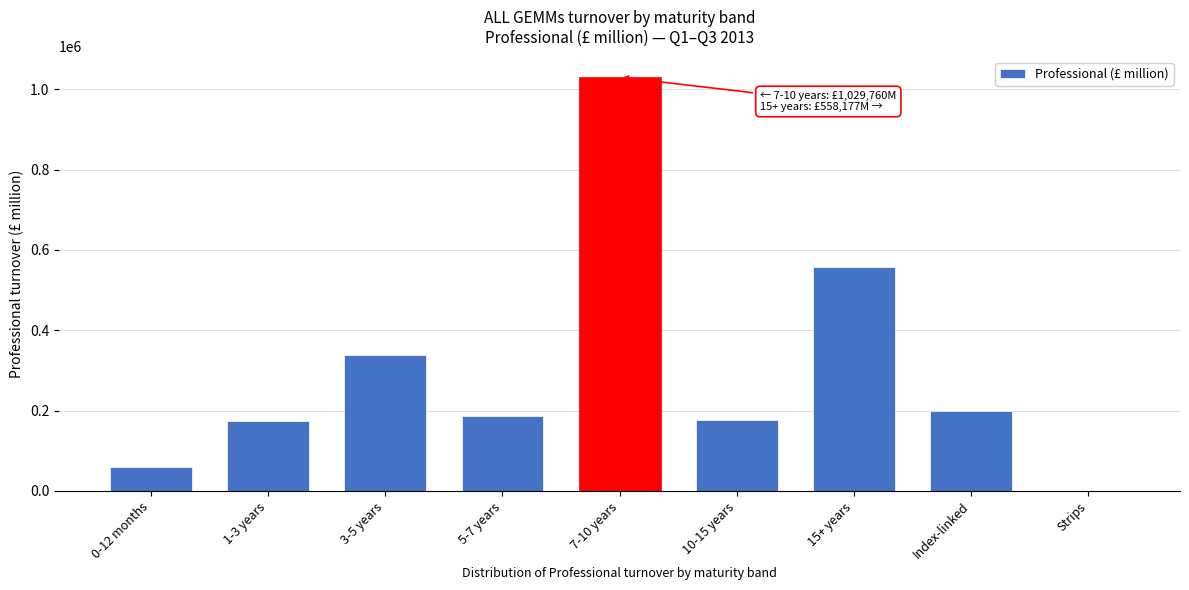

Reading left to right, transcribe all the data shown in this chart.

0-12 months=59648.9	1-3 years=173194.9	3-5 years=337194.9	5-7 years=185415.4	7-10 years=1029759.6	10-15 years=177652.2	15+ years=558177.0	Index-linked=200240.1	Strips=554.1